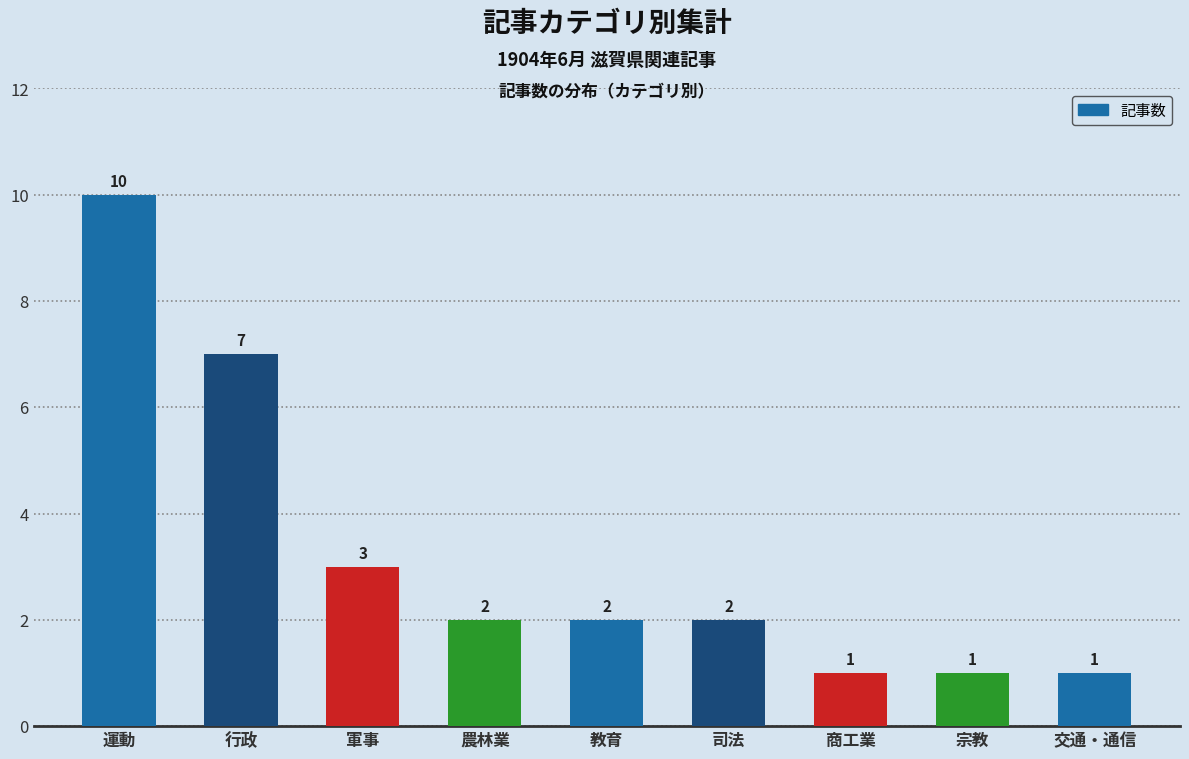

What is the change in value from 行政 to 農林業?

-5